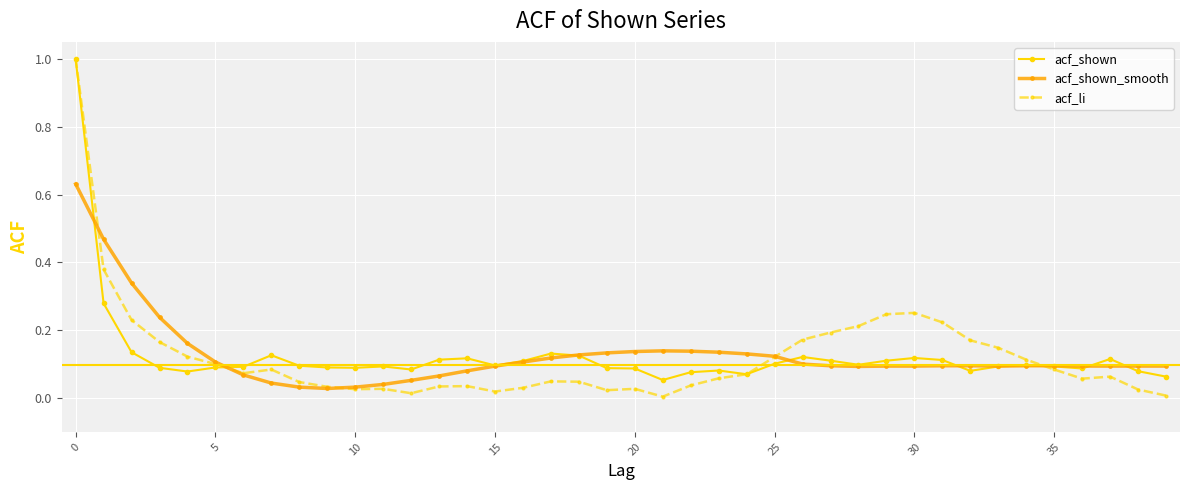

What is the highest value of the acf_shown series?

1.0